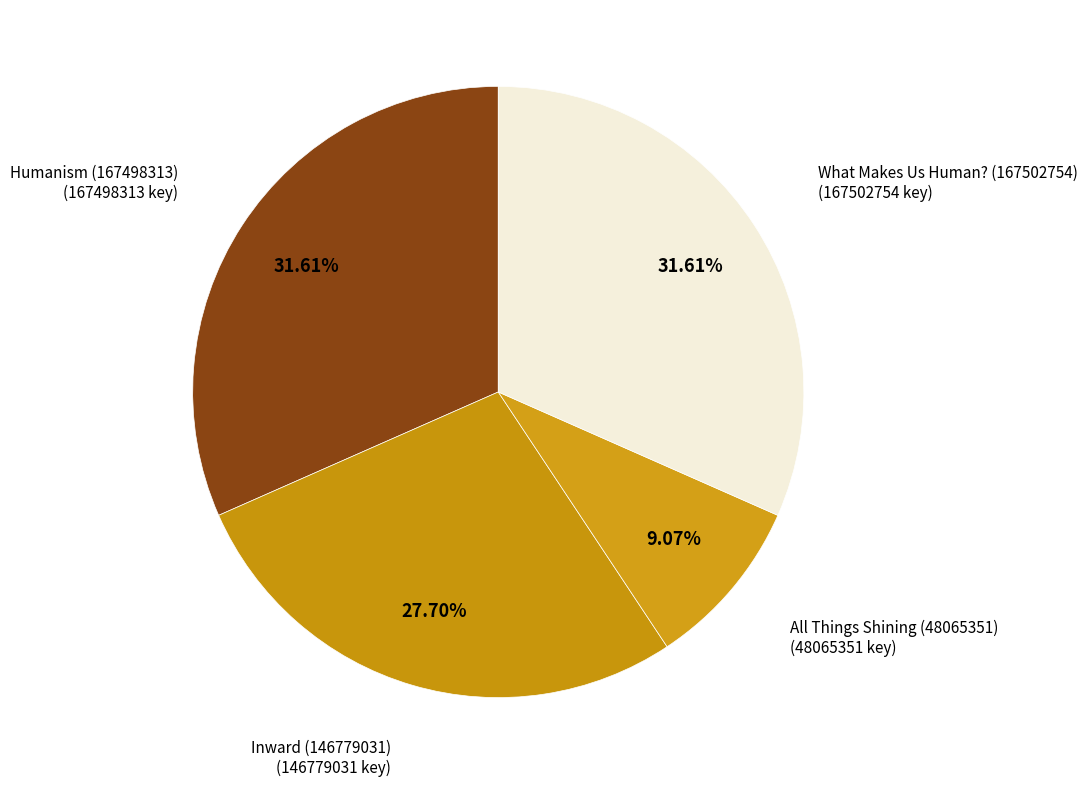

Is it true that What Makes Us Human? (167502754) is 43% of the pie?

False